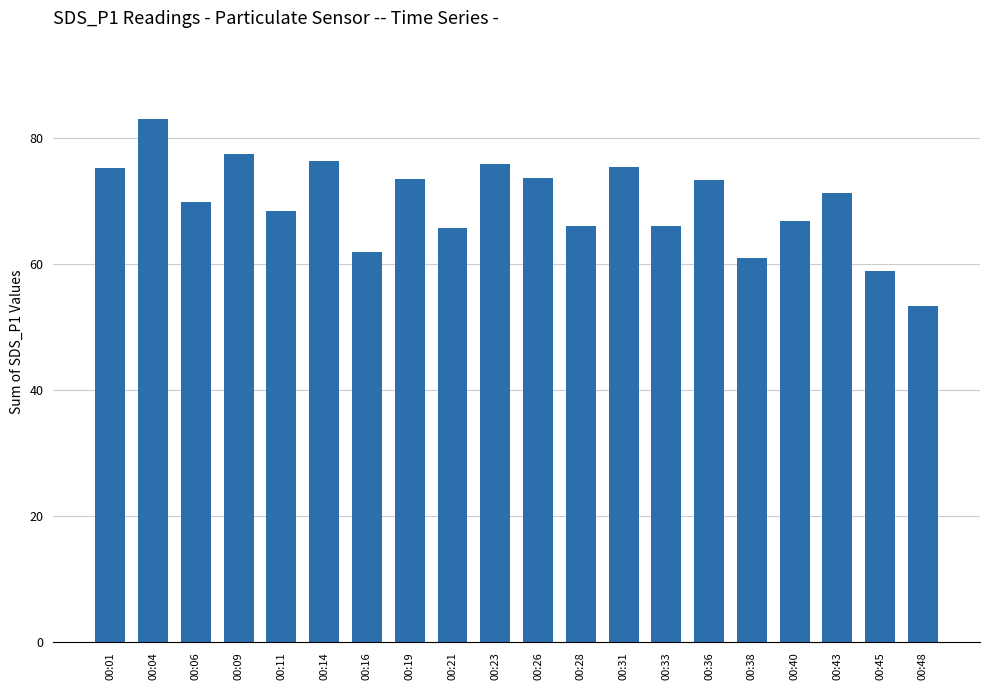

How many values are below 71?

10